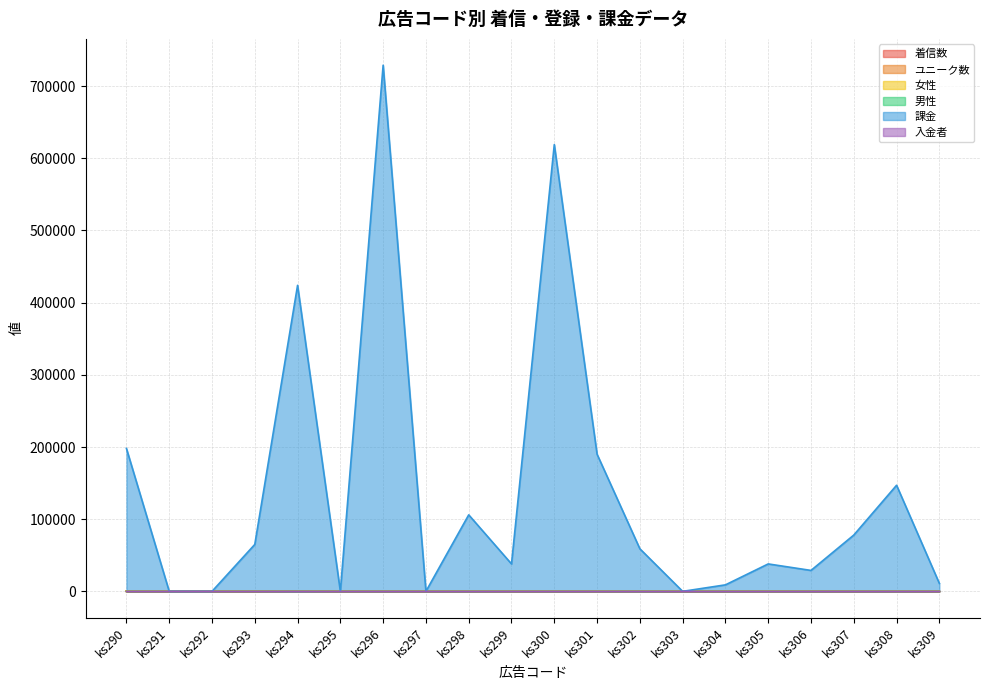

What is the maximum value for 男性?

48